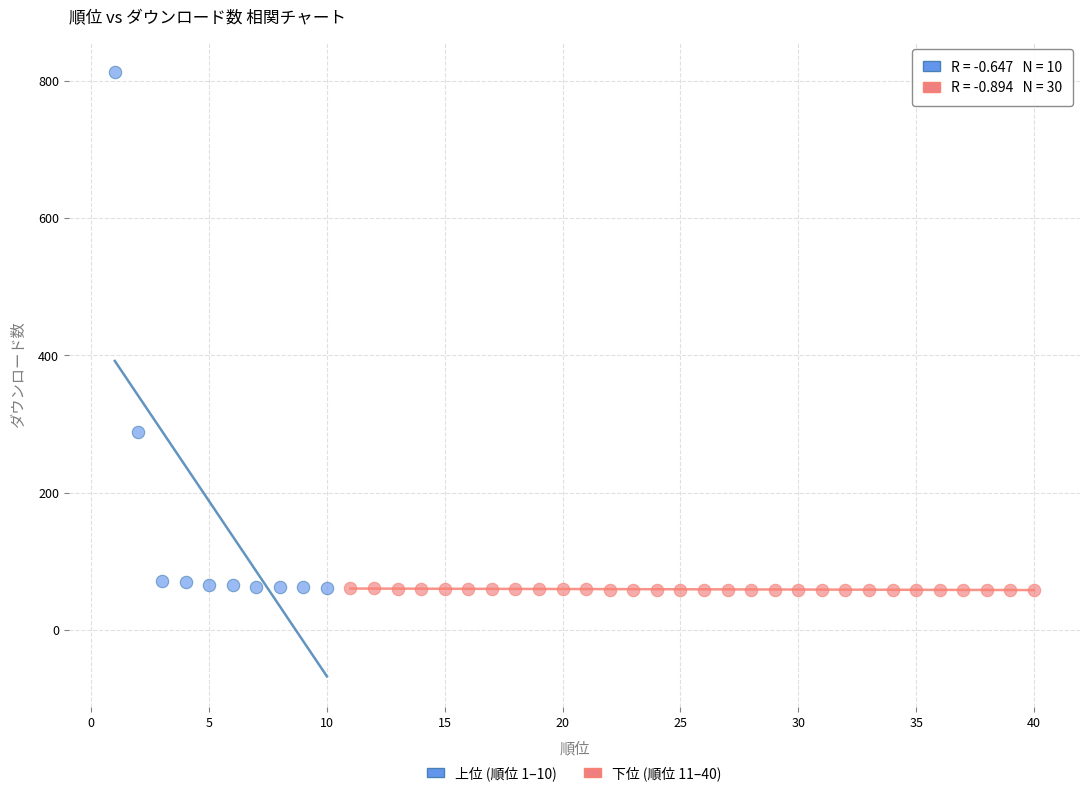

What are all the series names shown in the legend?

上位 (順位 1–10), 下位 (順位 11–40)